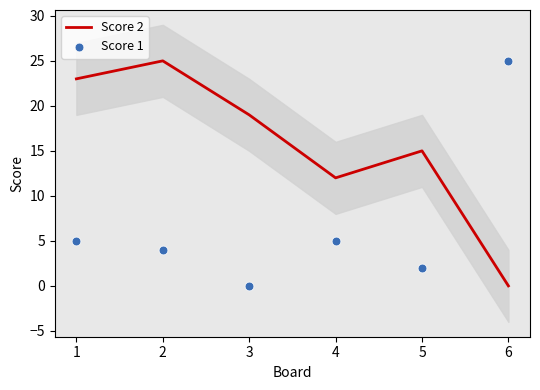

What are all the series names shown in the legend?

Score 2, Score 1